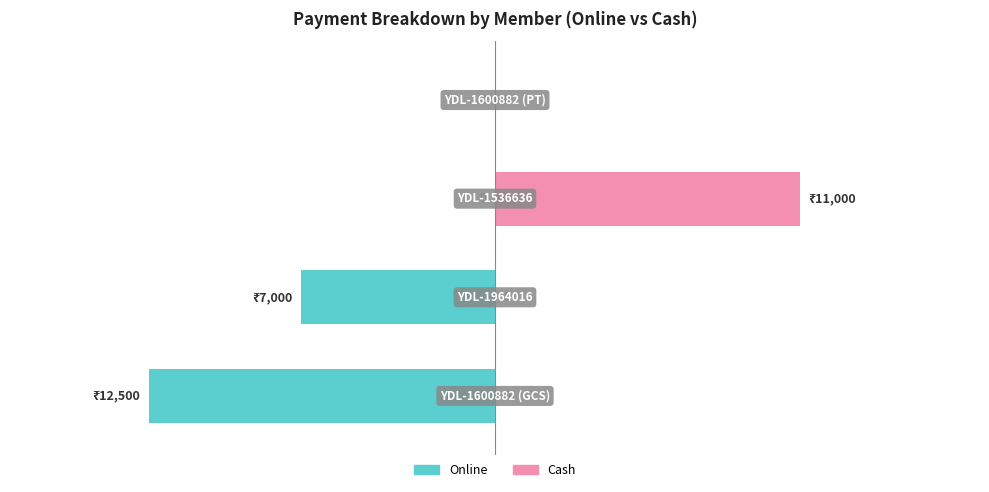

Between 1 and 3, which series saw the biggest shift?

Online